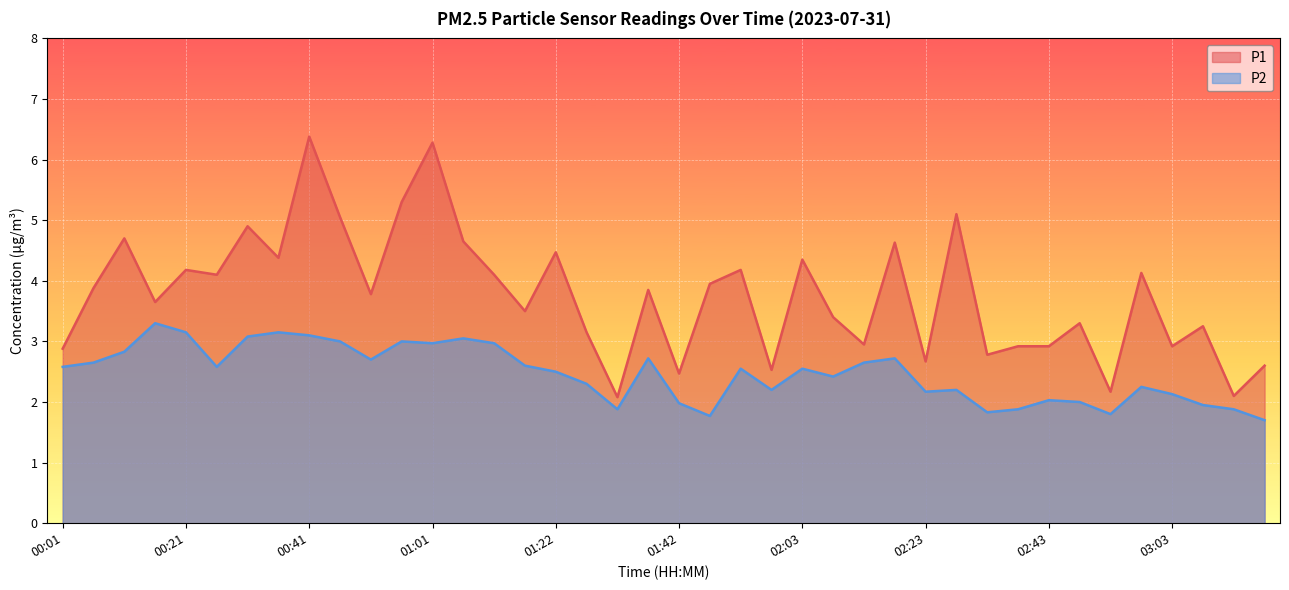

List the series in order of their peak value, lowest first.

P2, P1